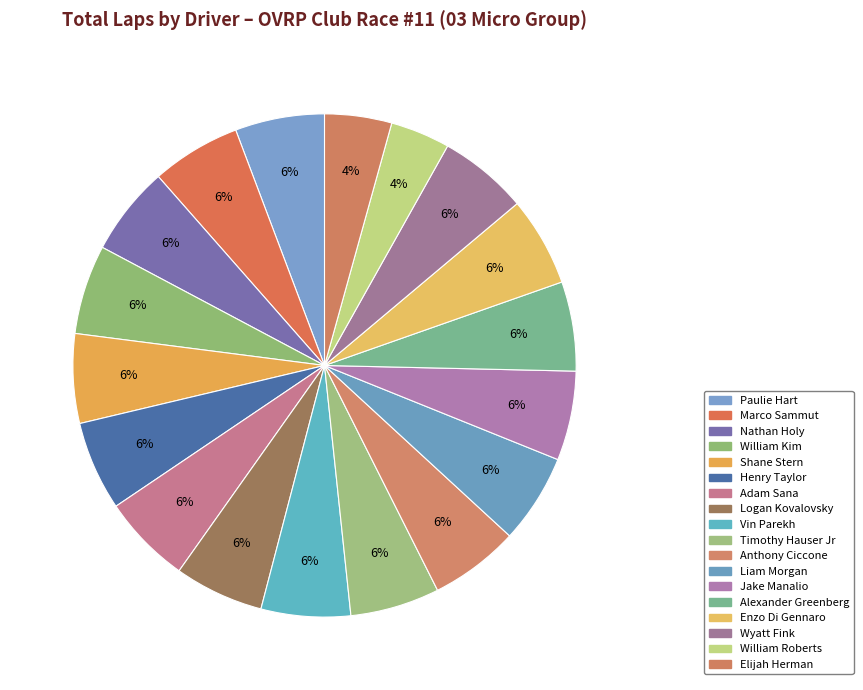

What percentage is the Wyatt Fink slice, to the nearest percent?

6%